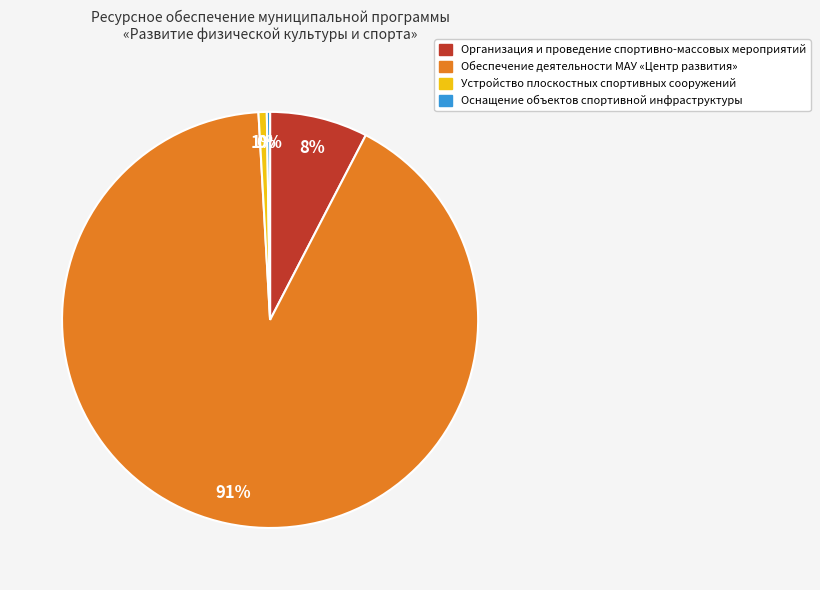

To the nearest percent, what portion does Обеспечение деятельности МАУ «Центр развития» represent?

91%